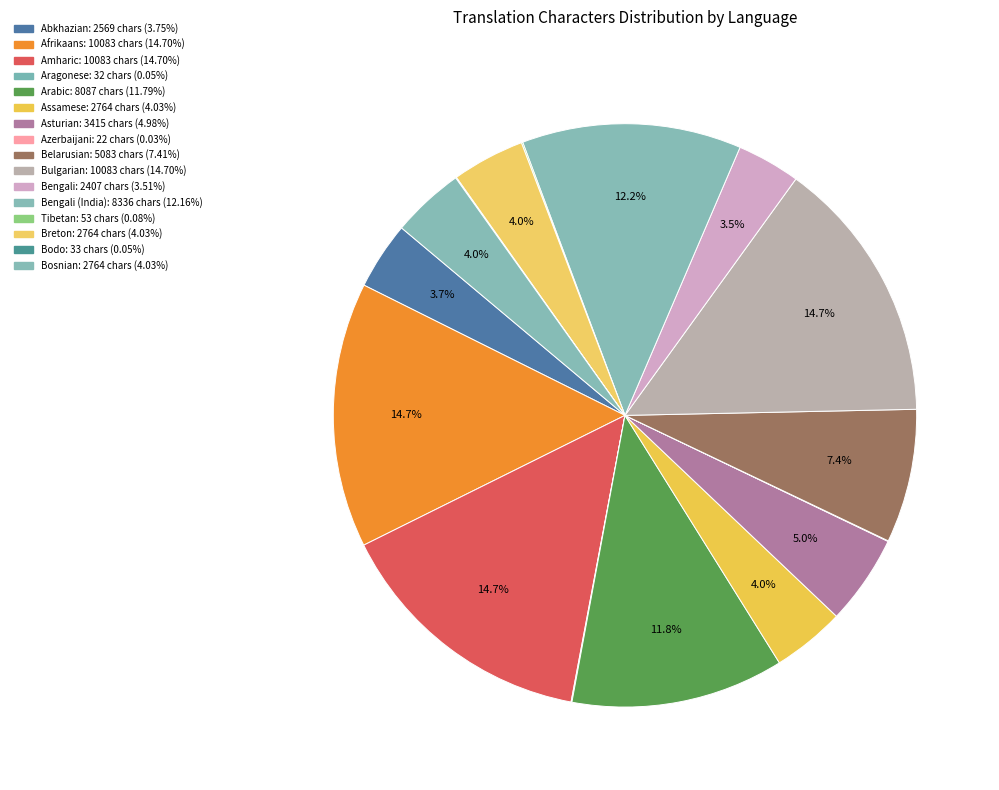

Does any single category account for the majority?

No